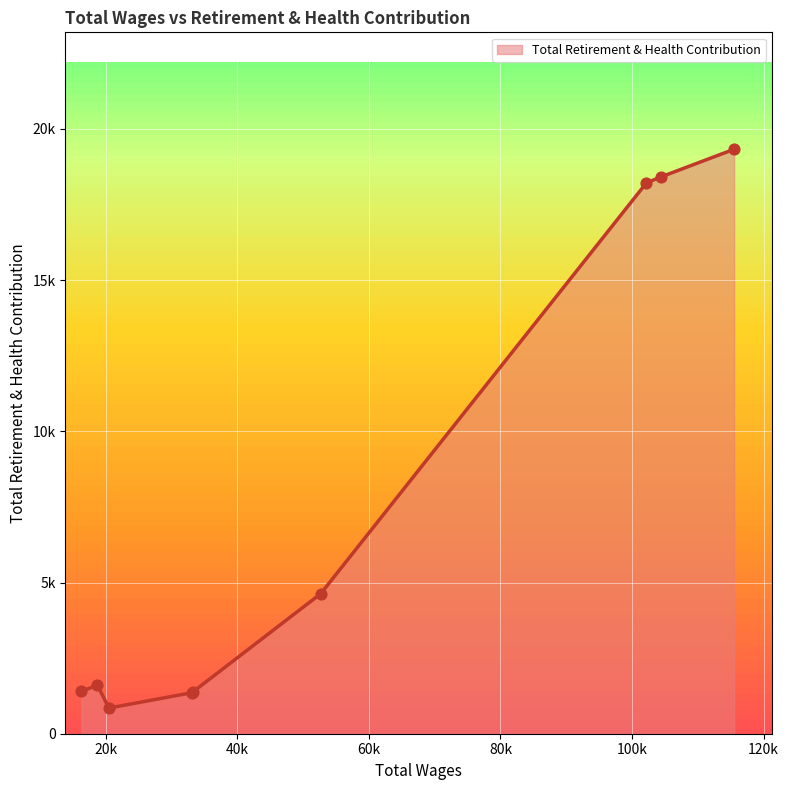

Is this an area chart (filled region under the line)?

Yes